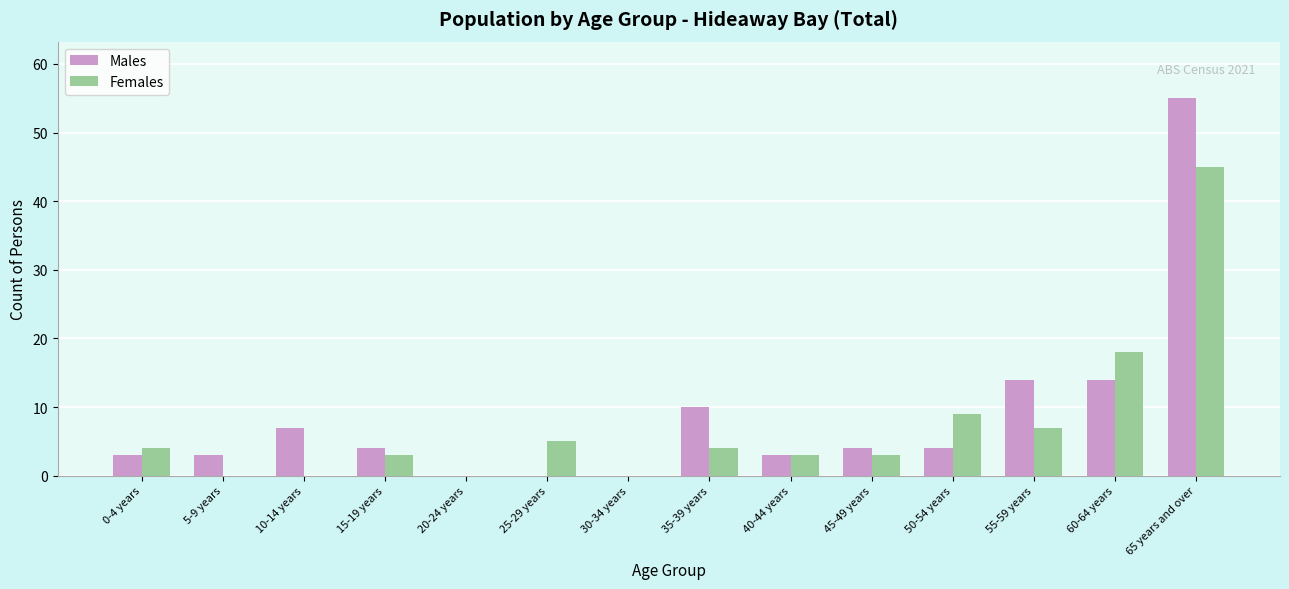

Where does the Males series first go above 4?

10-14 years